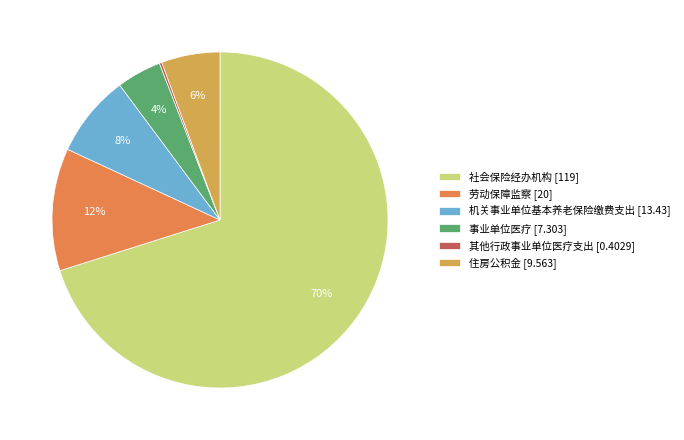

To the nearest percent, what is the difference between the largest and smallest slice percentages?

70%